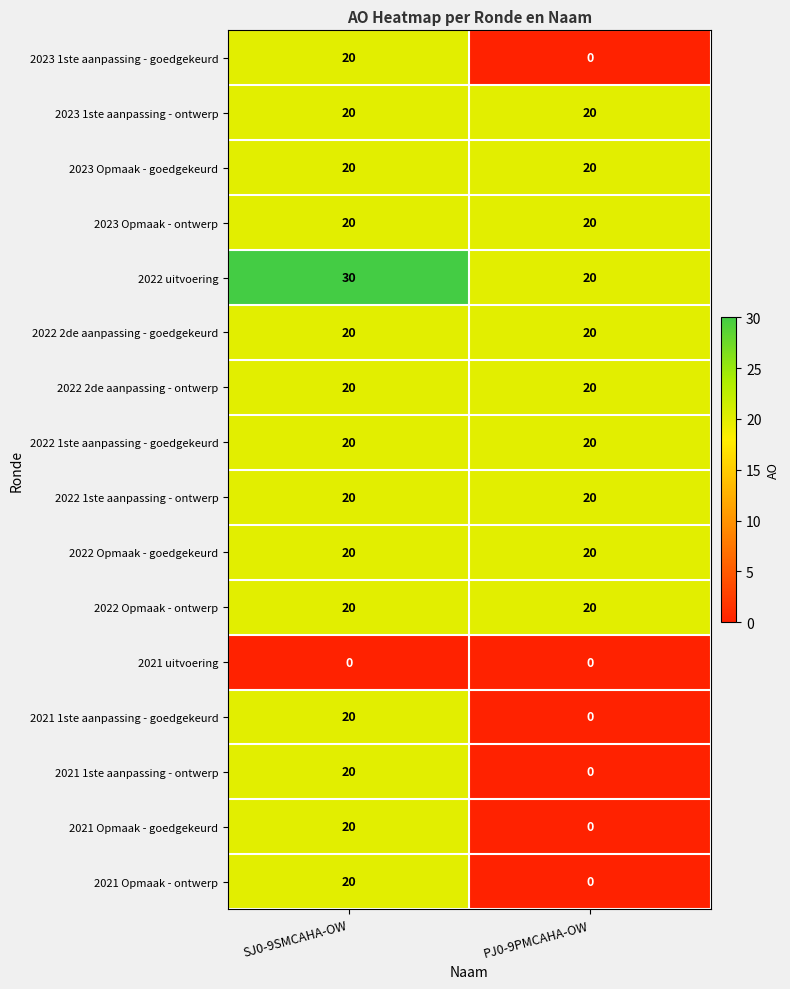

What is the maximum value shown in the chart?

30